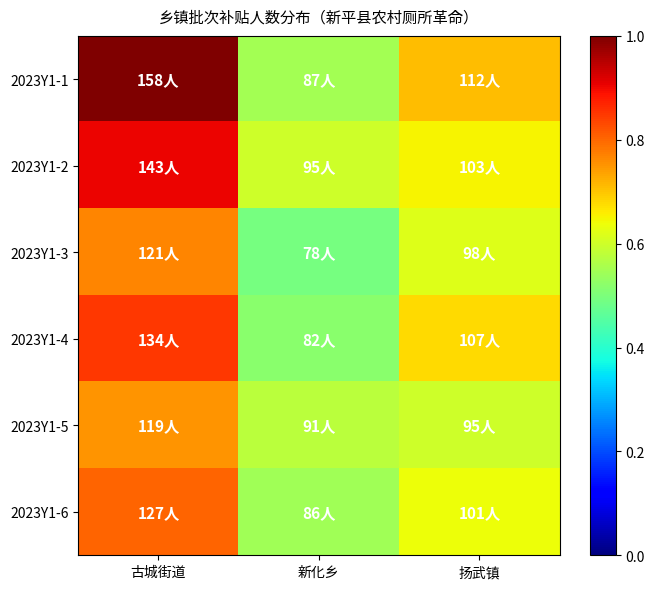

Which series changed the most between 古城街道 and 新化乡?

2023Y1-1